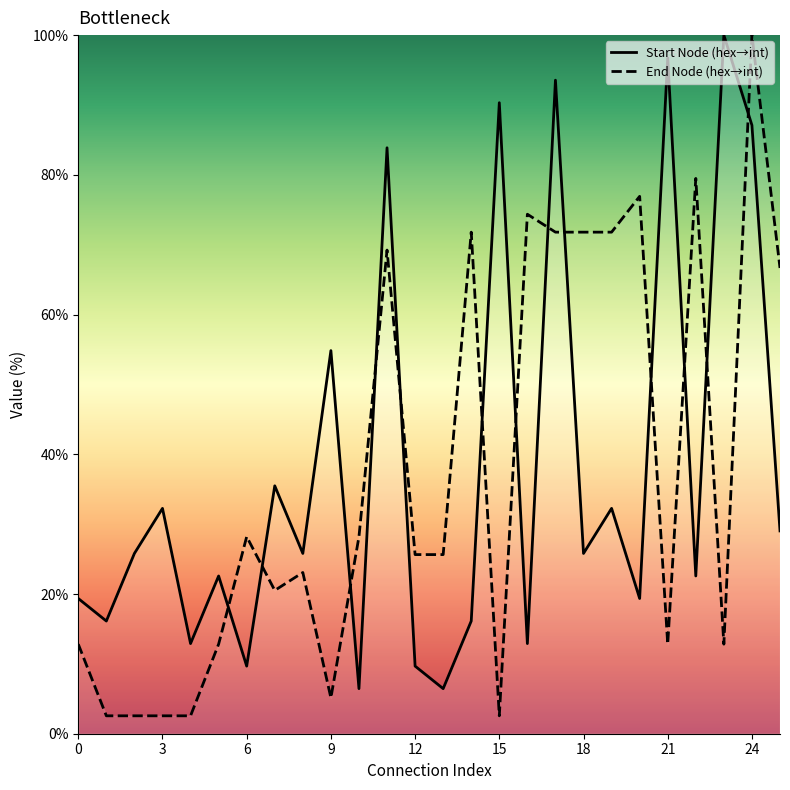

How many times do End Node (hex→int) and Start Node (hex→int) cross each other?

13